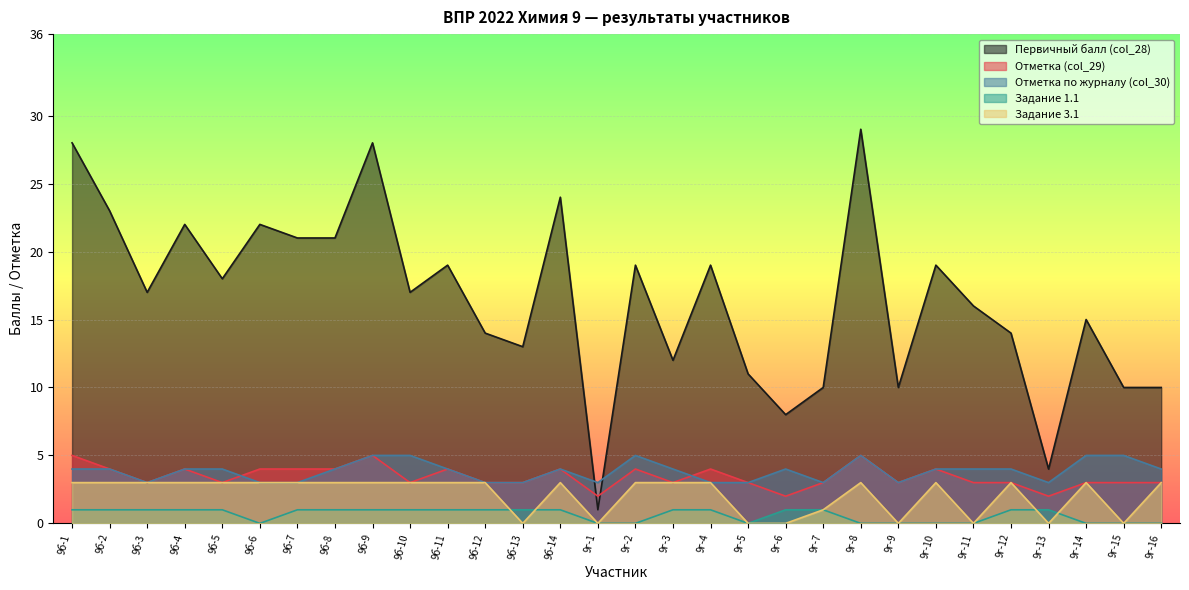

At 9г-14, list the series in order from largest to smallest.

col_28, col_30, 3.1, col_29, 1.1